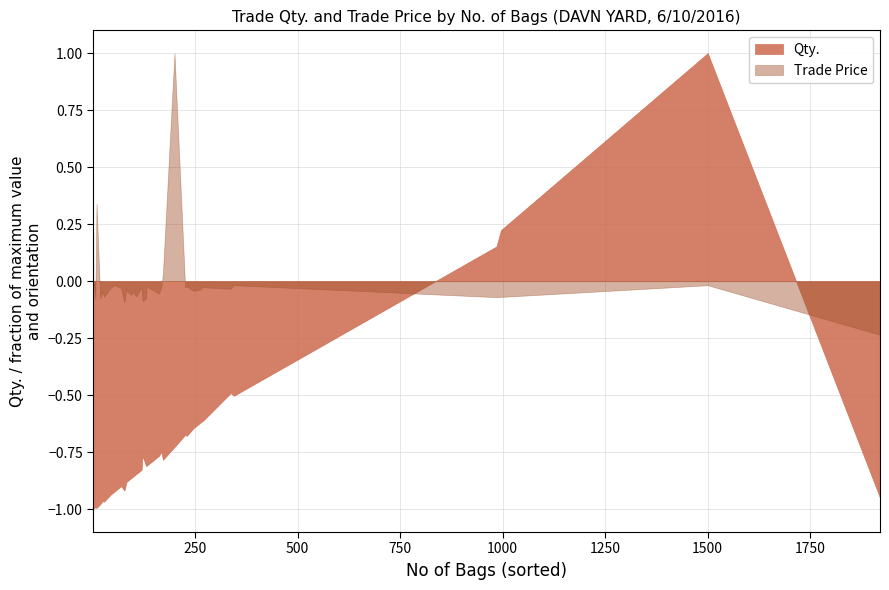

The value of Qty. at 20 is 57.2. True or false?

False